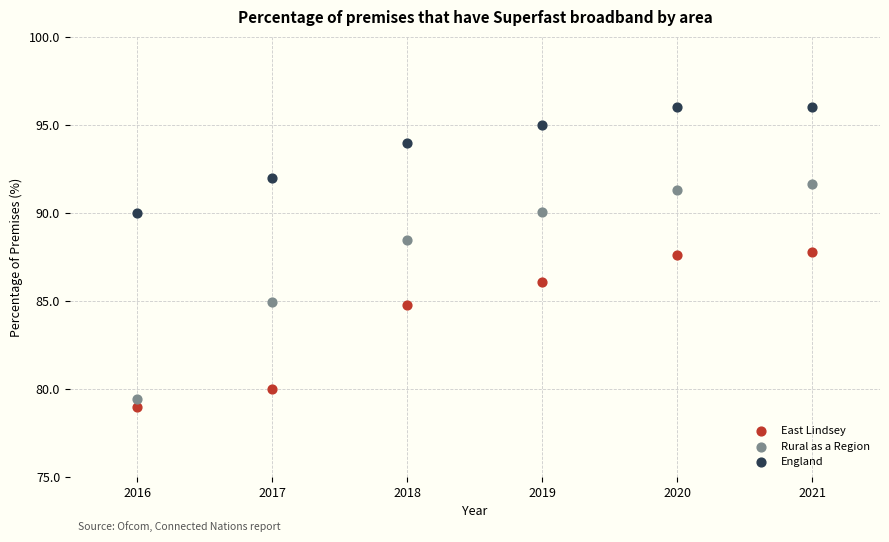

Which series has the widest spread of Y values?

Rural as a Region